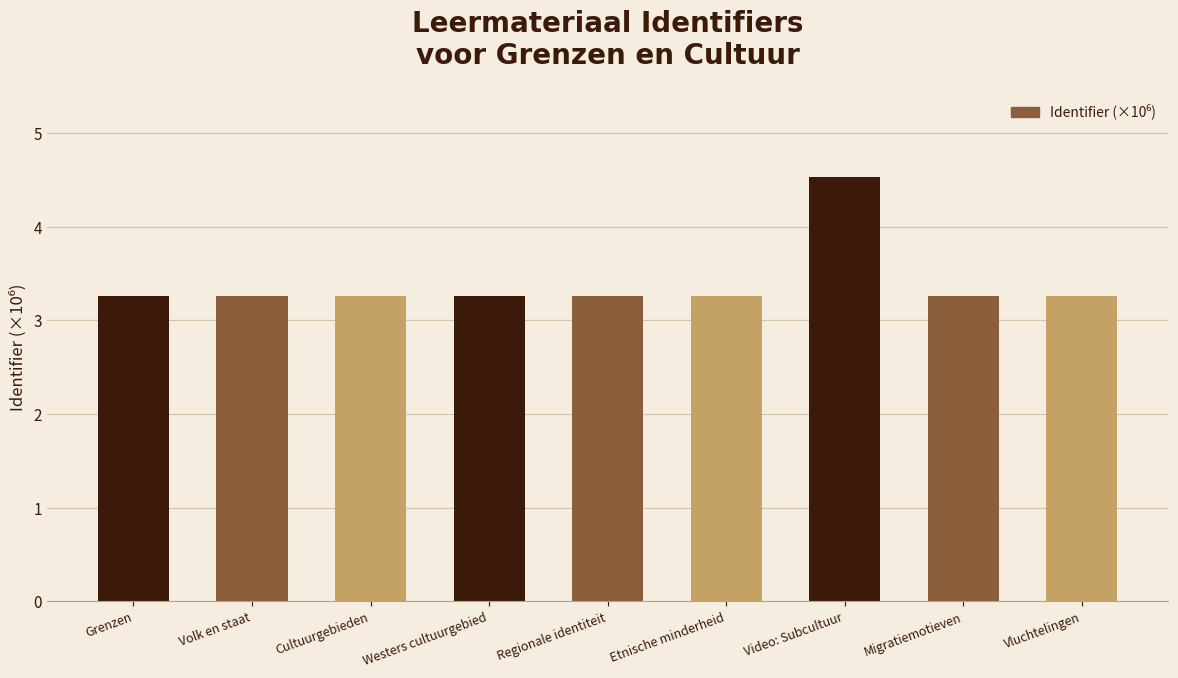

How many bars are there in total?

9